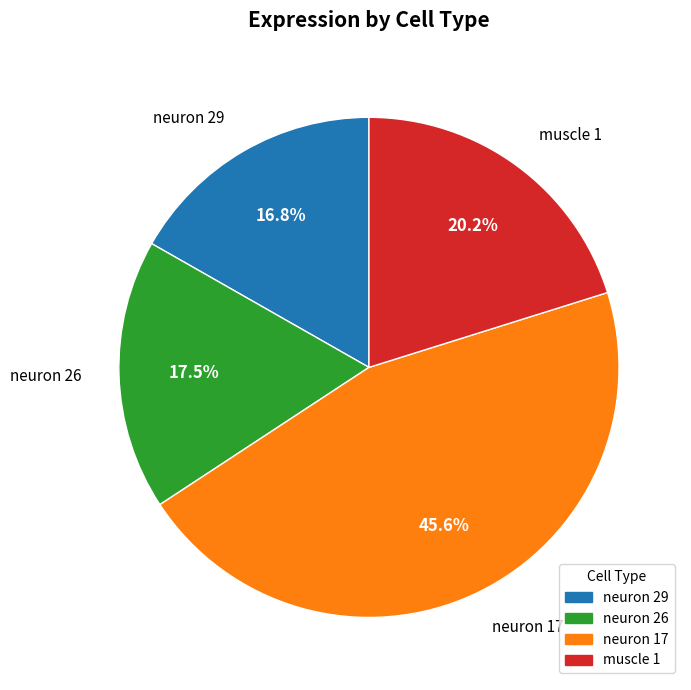

Is it true that muscle 1 is 14% of the pie?

False